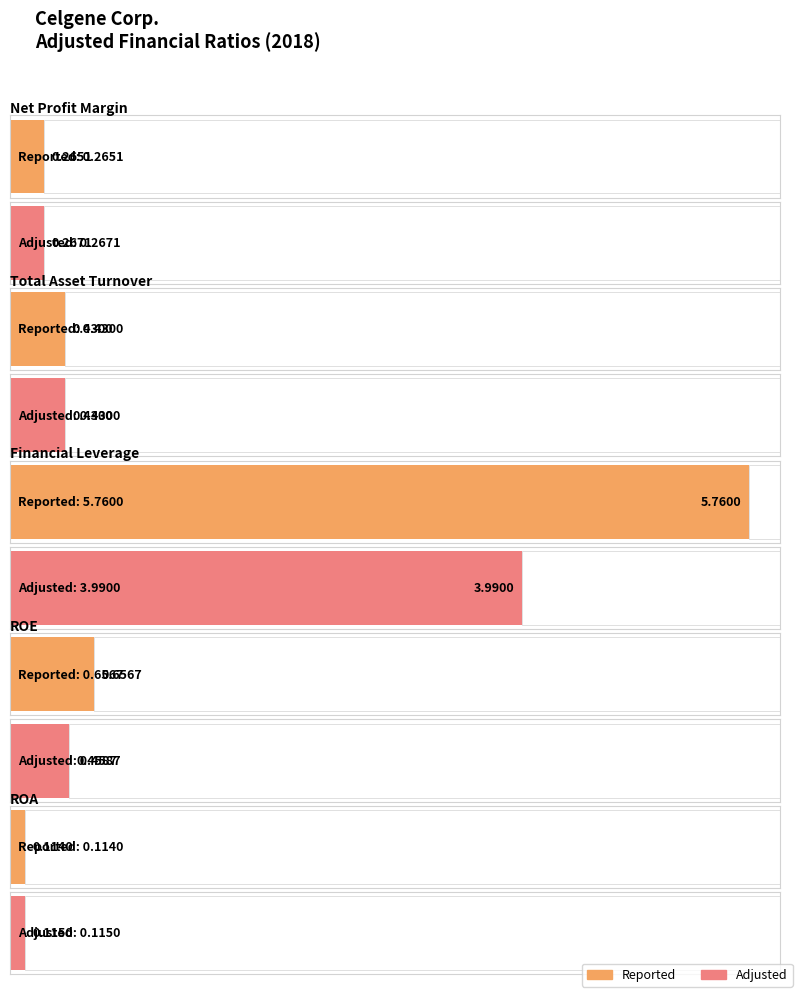

Which has a higher value, ROA or Financial Leverage?

Financial Leverage